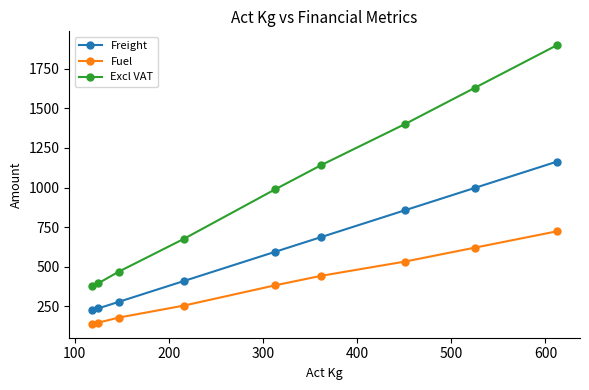

How many data points in Excl VAT are above 988?

5